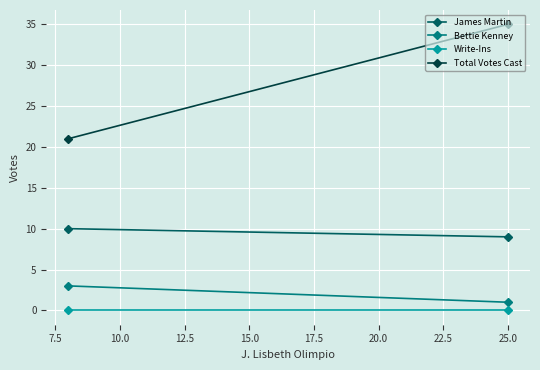

List the series in order of their peak value, highest first.

Total Votes Cast, James Martin, Bettie Kenney, Write-Ins